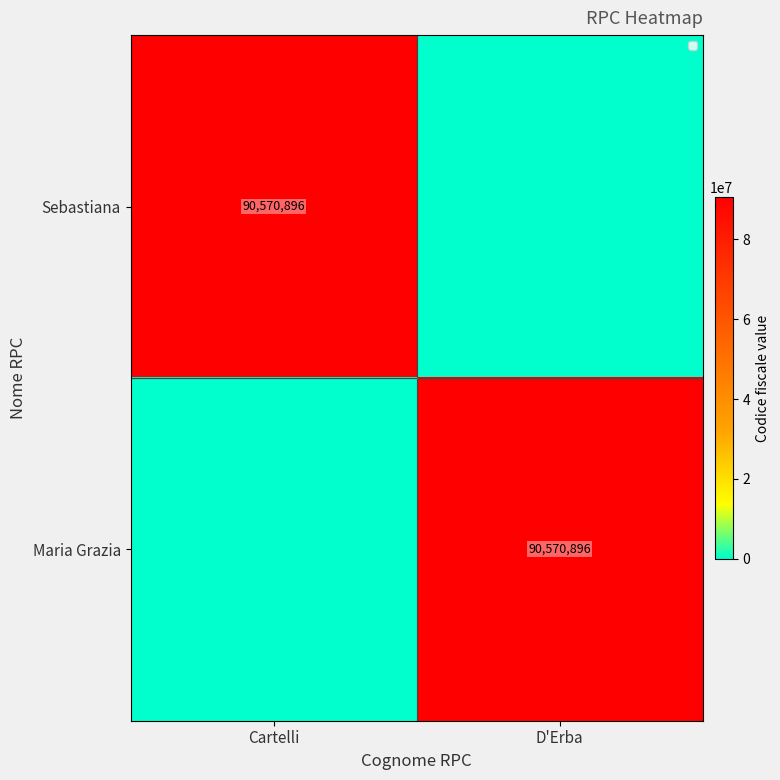

Is it true that Sebastiana equals 154336669 at Cartelli?

False